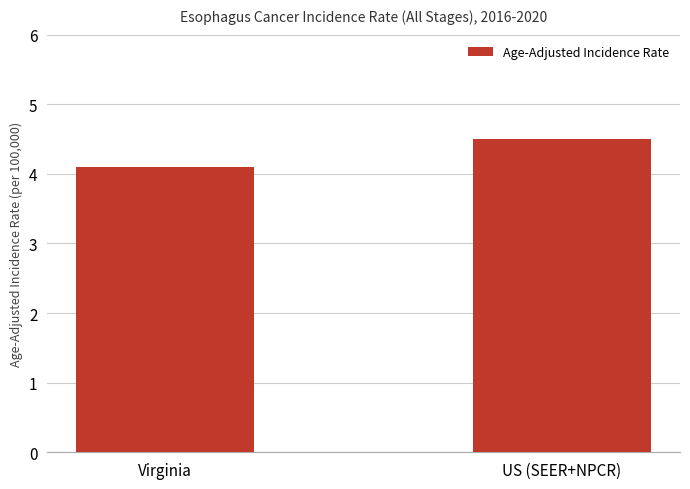

Rank the categories by value from lowest to highest.

Virginia, US (SEER+NPCR)